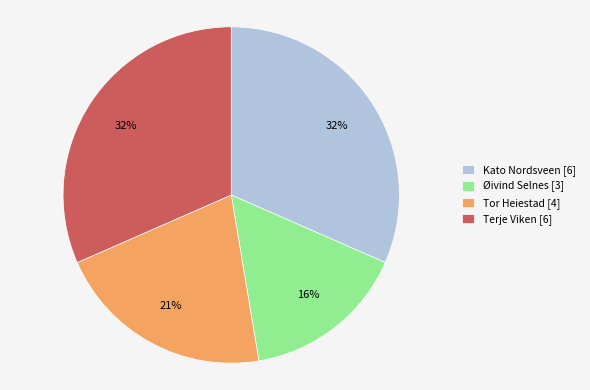

To the nearest percent, what is the average slice percentage?

25%